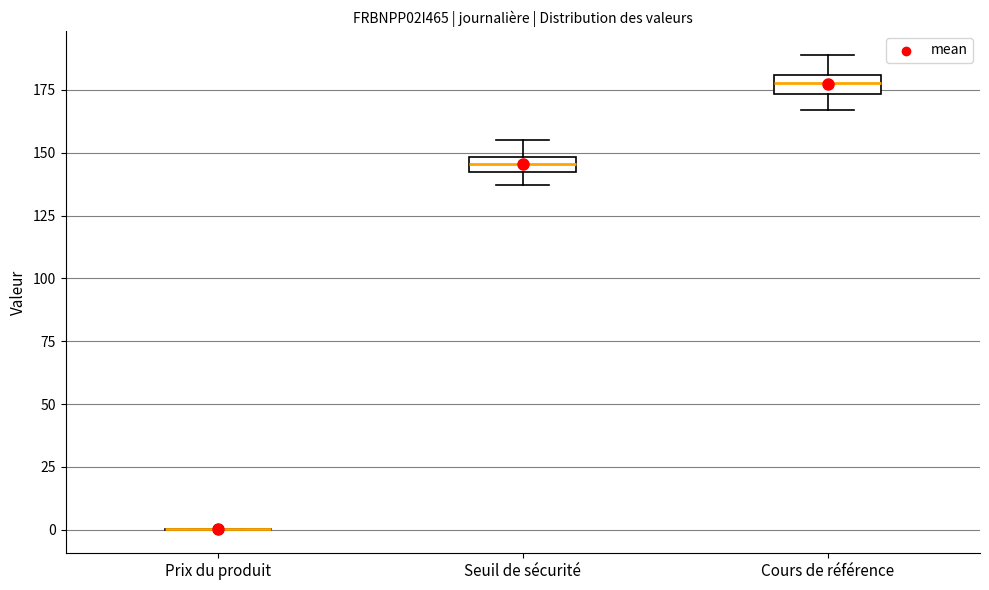

Where is the upper edge of the box for Cours de référence on the y-axis? The values are not printed on the chart, so give them approximately, as read against the axis.

180